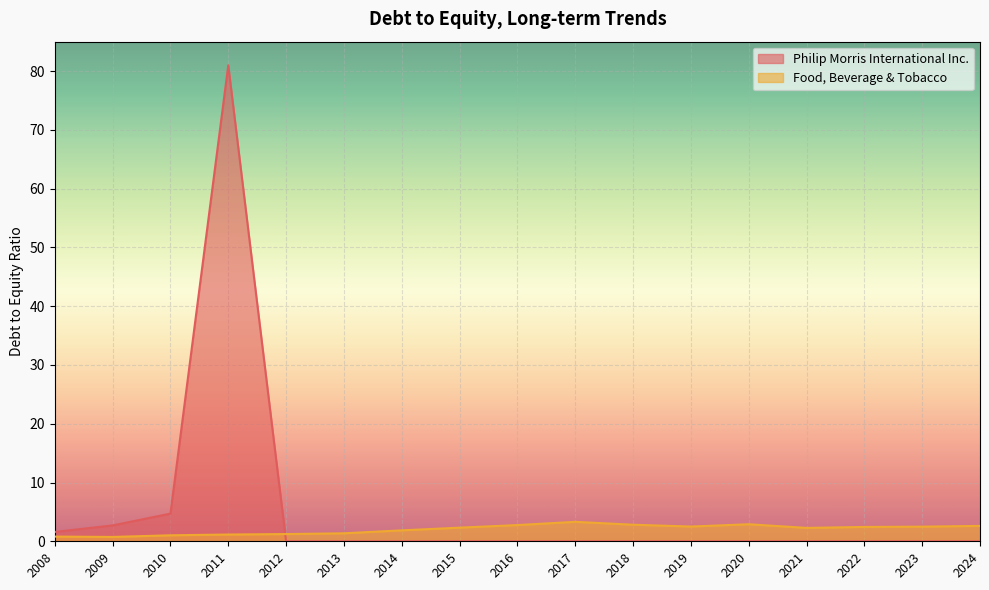

Which series has the largest range (max minus min)?

Philip Morris International Inc.